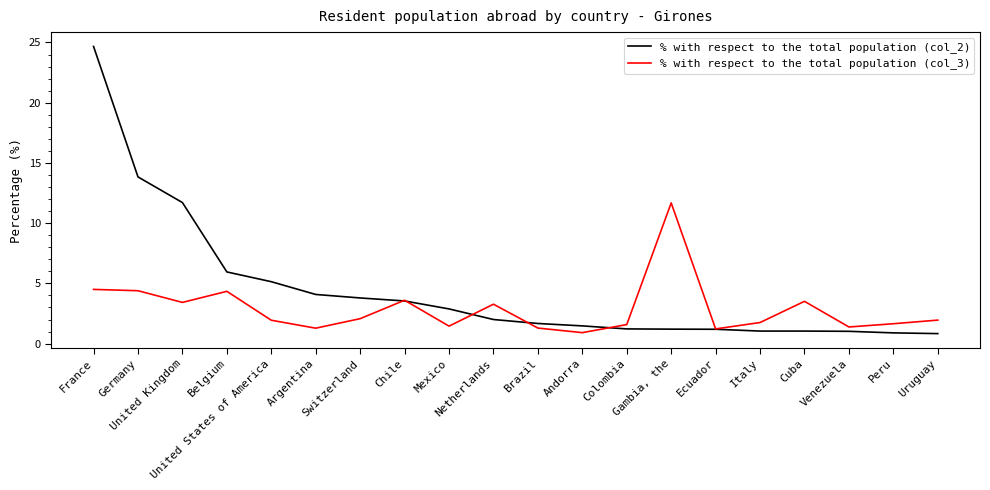

What is the difference between the % with respect to the total population (col_3) values at Cuba and Colombia?

1.9